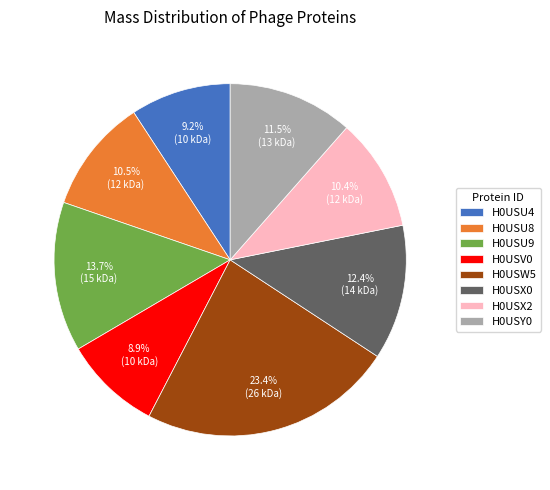

True or false: H0USU4 accounts for 9% of the total.

True